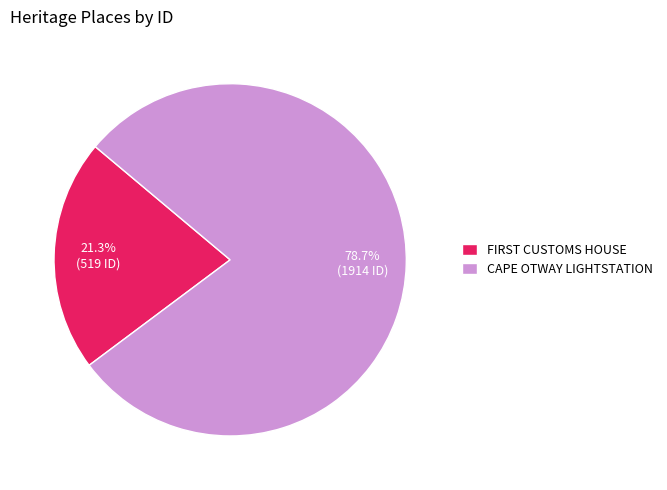

What is the smallest slice in the pie chart?

FIRST CUSTOMS HOUSE